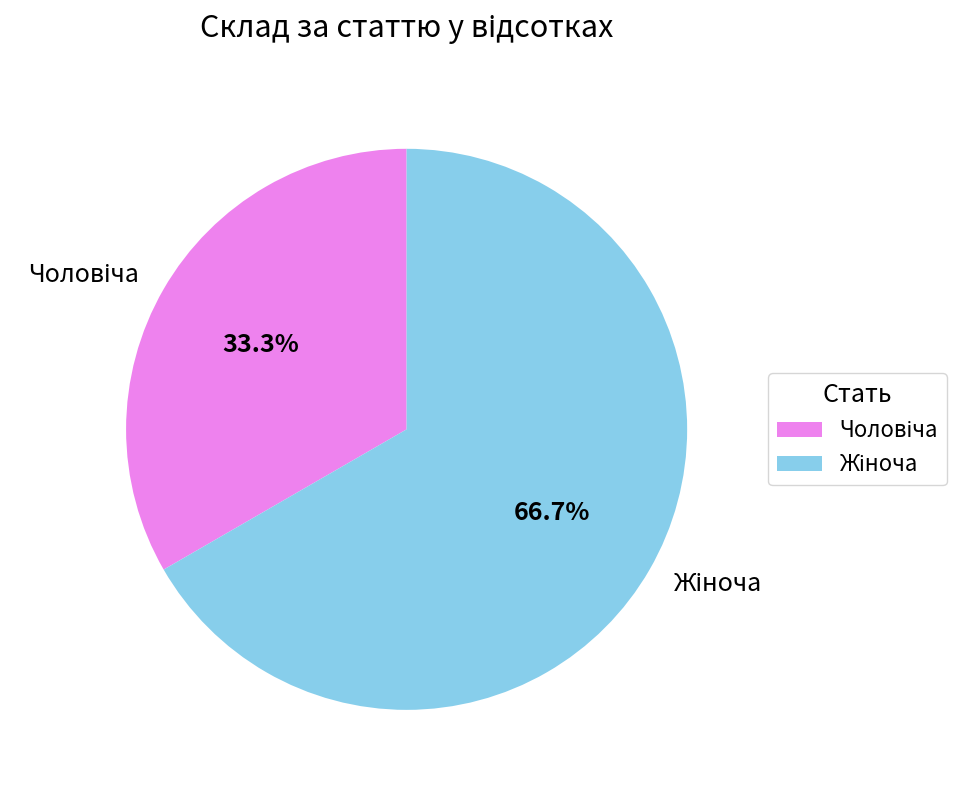

Does any single category account for the majority?

Yes